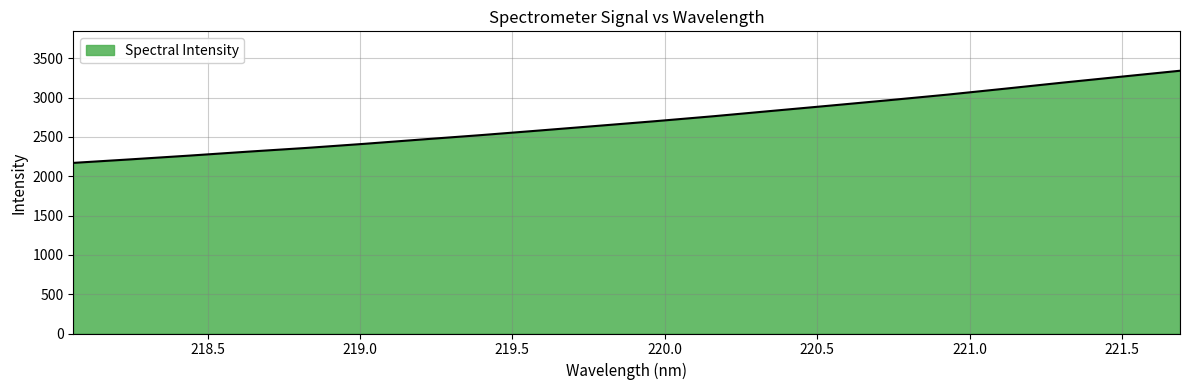

What is the difference between the maximum and minimum values?

1171.4